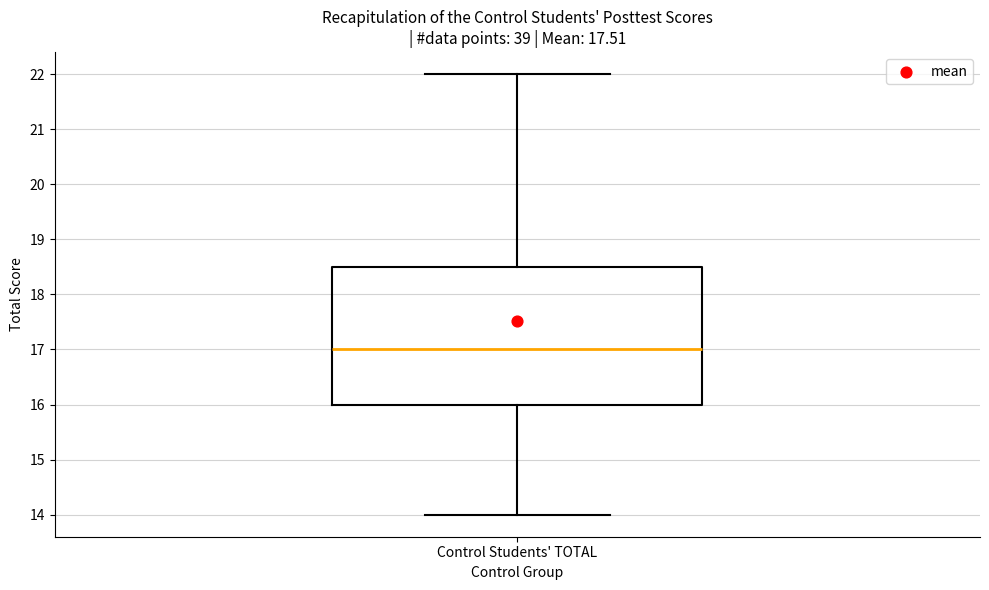

Where is the upper edge of the box for Control Students' TOTAL on the y-axis? The values are not printed on the chart, so give them approximately, as read against the axis.

18.5